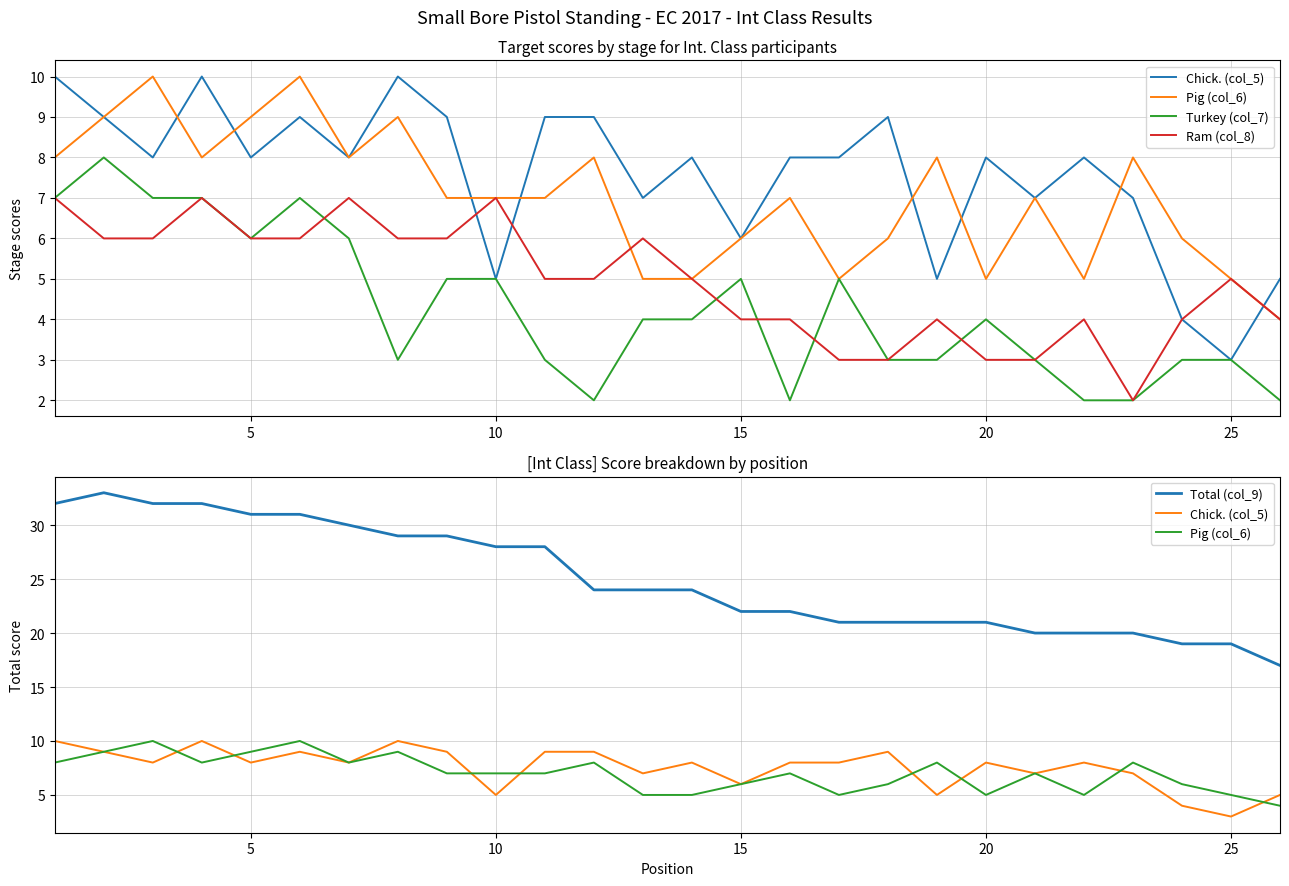

How many values in the Total (col_9) series exceed 24?

11